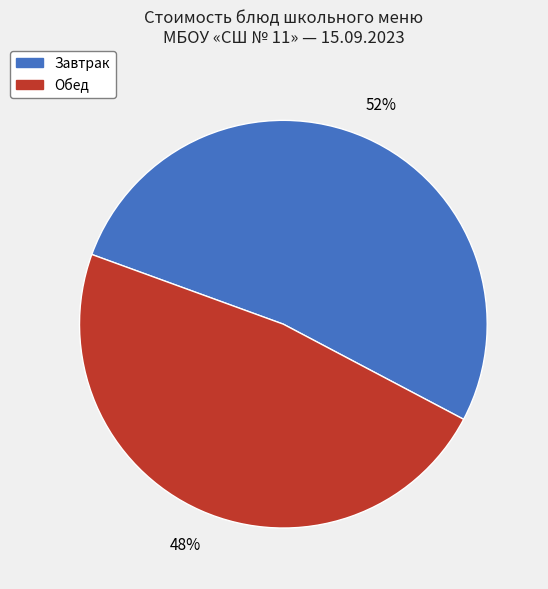

To the nearest percent, what is the average slice percentage?

50%